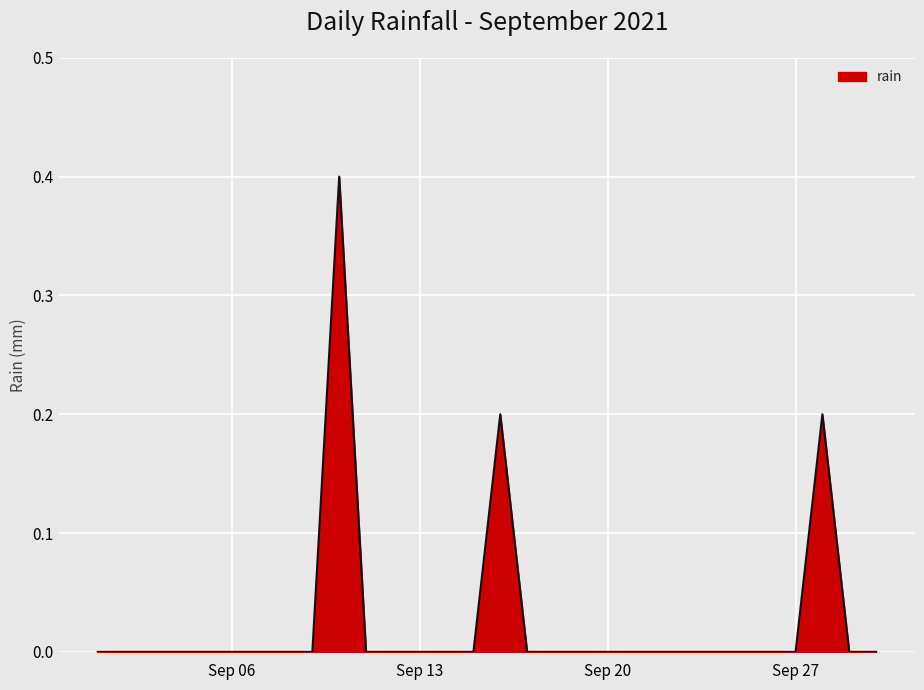

What is the maximum value shown in the chart?

0.4